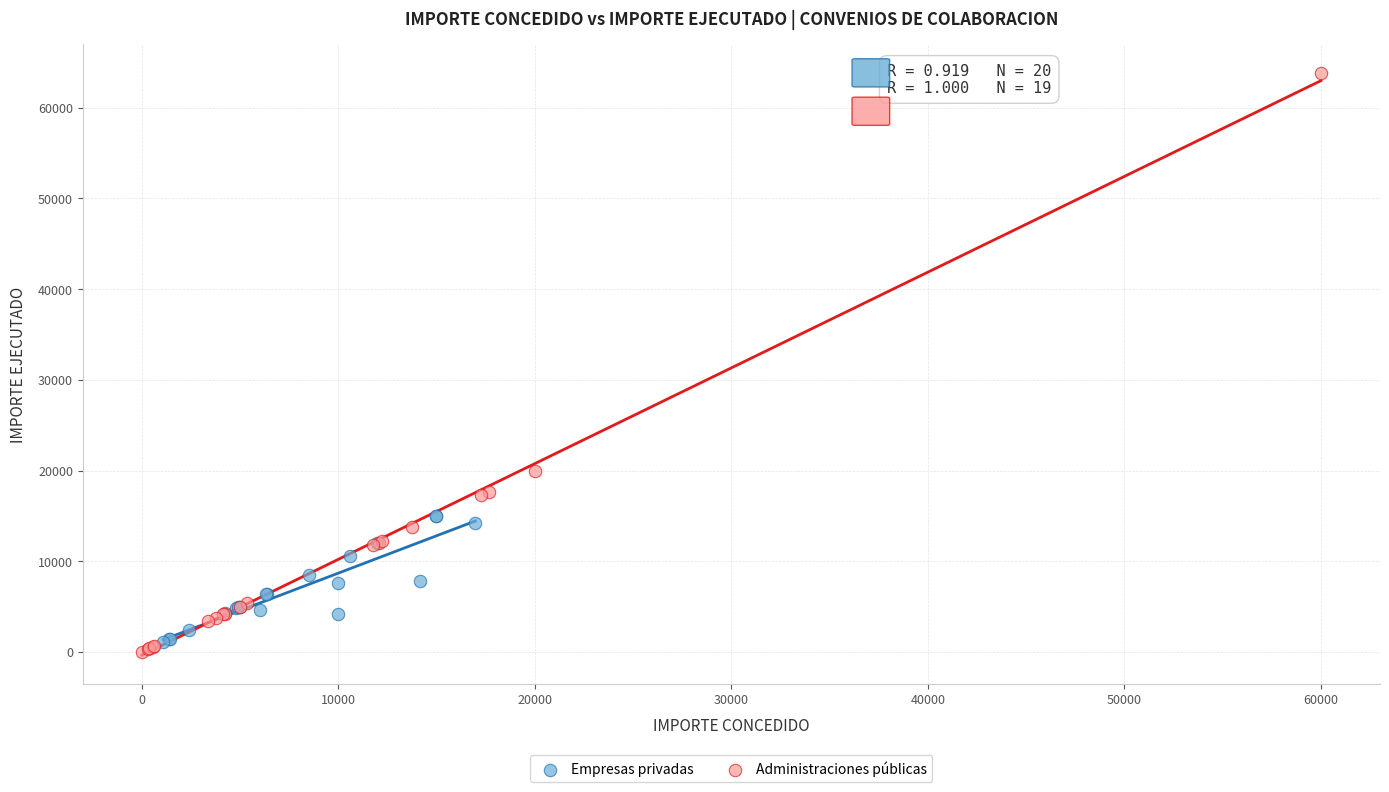

Which series has the widest spread of Y values?

Administraciones públicas